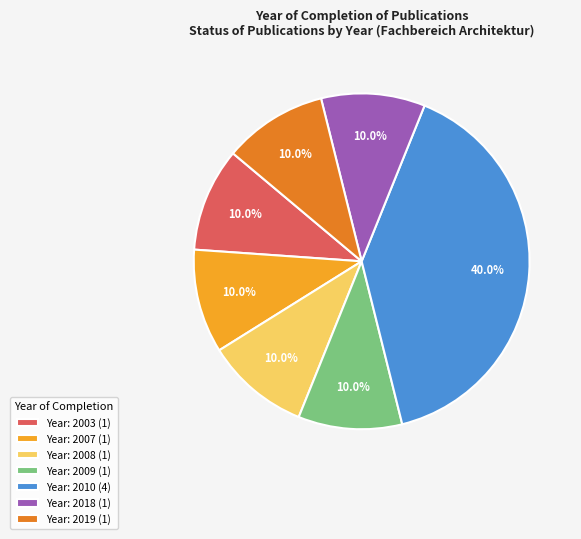

How many slices are in this pie chart?

7